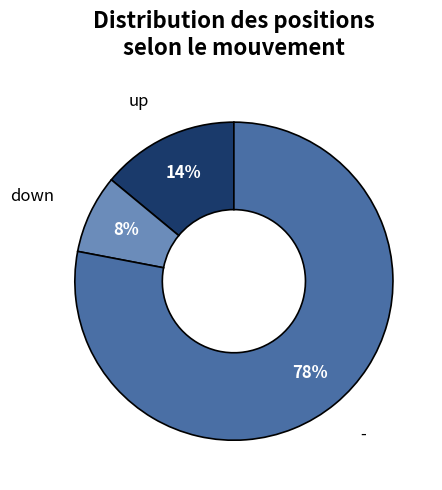

To the nearest percent, what is the average slice percentage?

33%